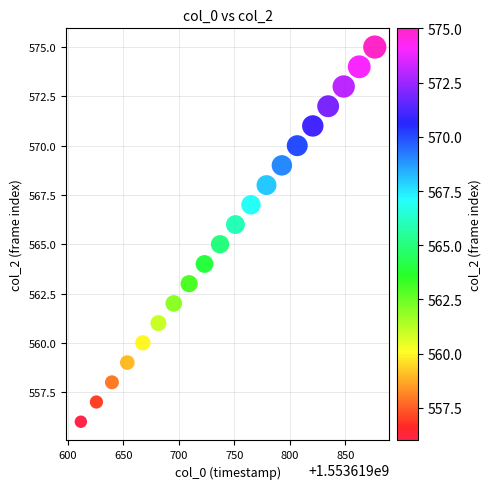

What is the range of Y values (max minus min)?

19